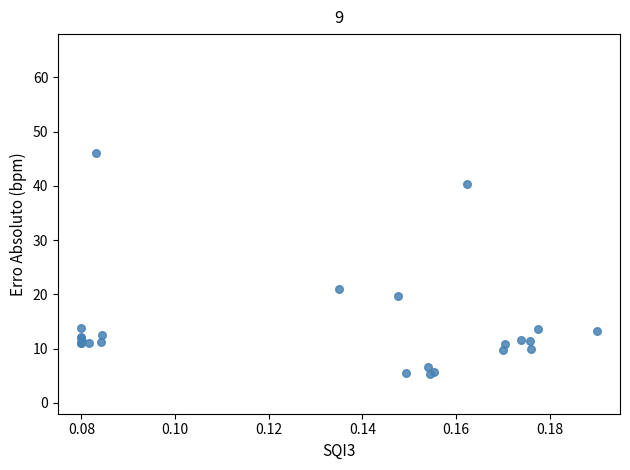

What Y value in the scatter plot is closest to 25?

21.0